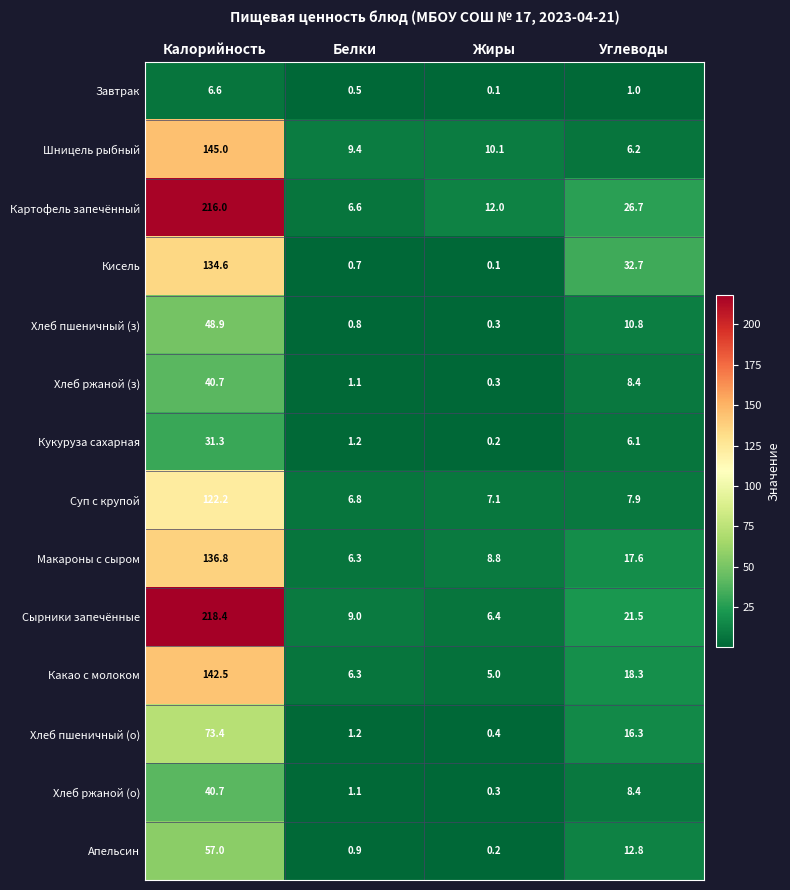

At which label is Апельсин closest to 28?

Углеводы